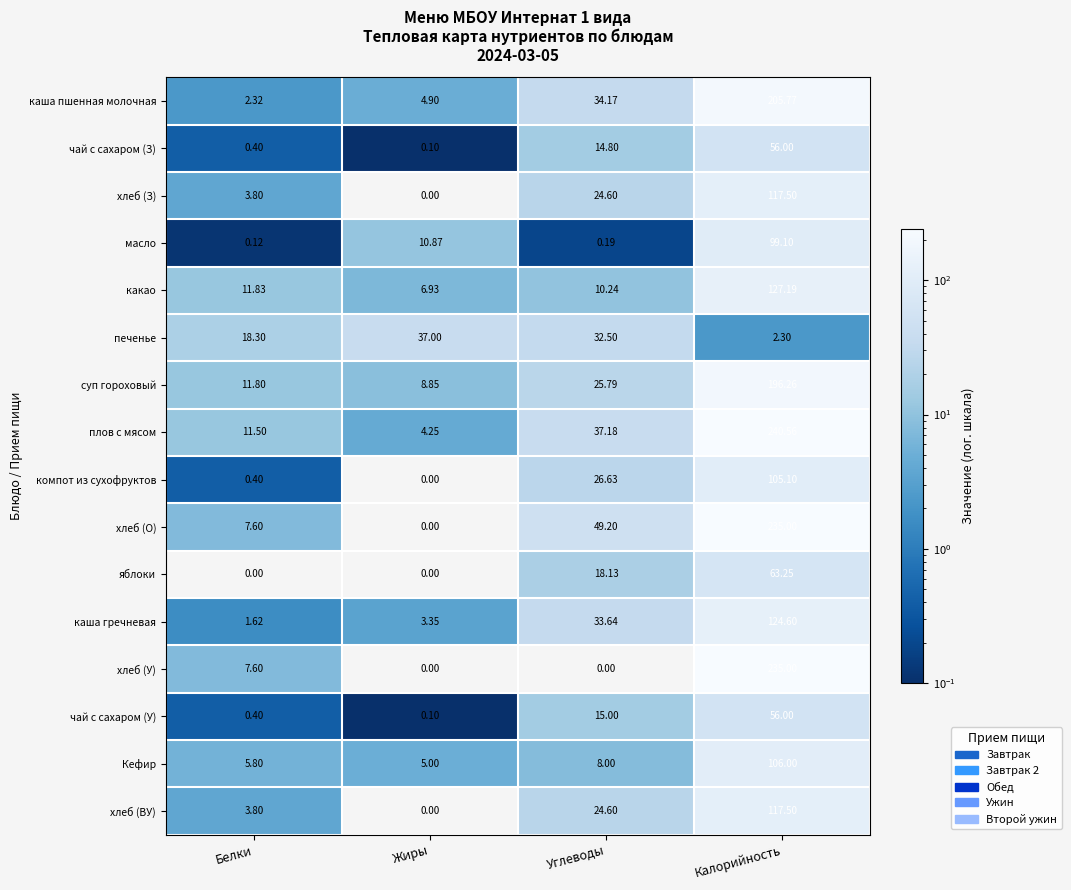

How many categories are shown in the chart?

4